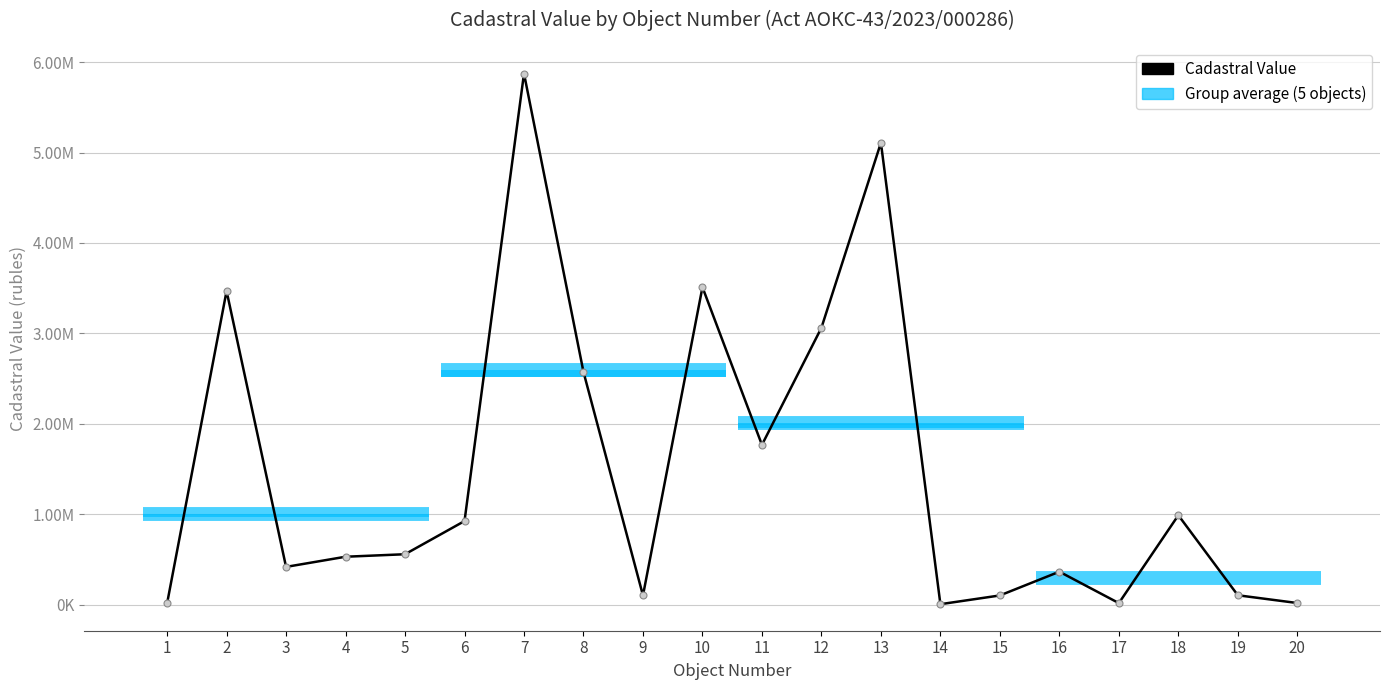

At which category does the chart reach its peak across all series?

7